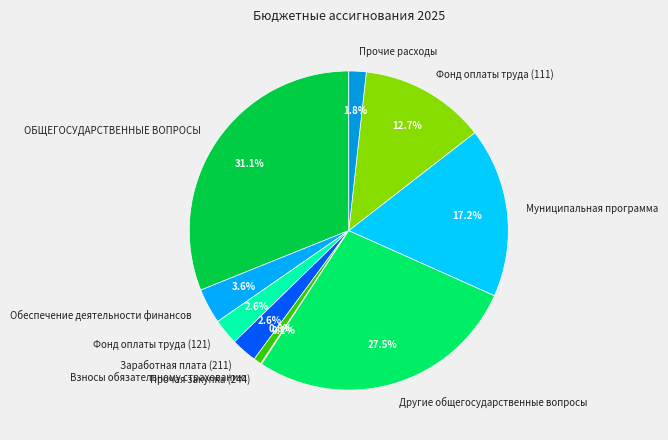

Does Муниципальная программа represent more than half of the total?

No